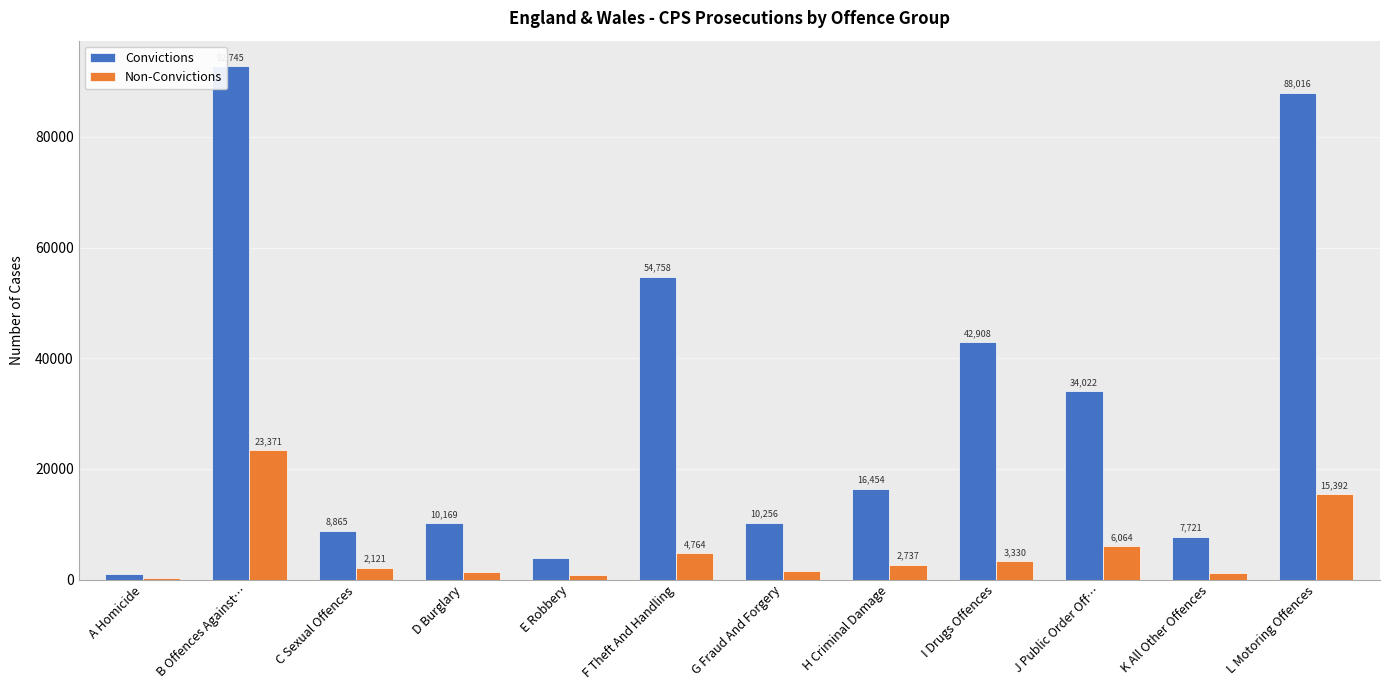

Is it true that Convictions equals 22106 at H Criminal Damage?

False